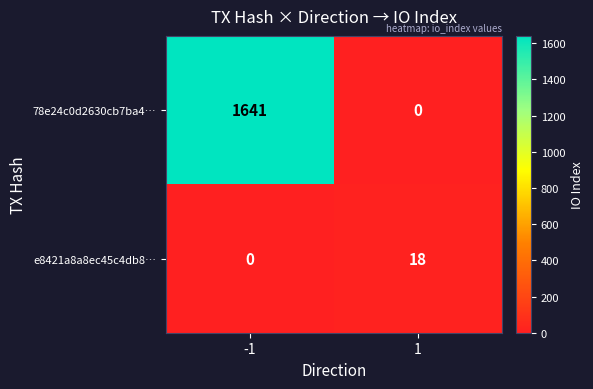

Which label corresponds to the largest value in the chart?

-1